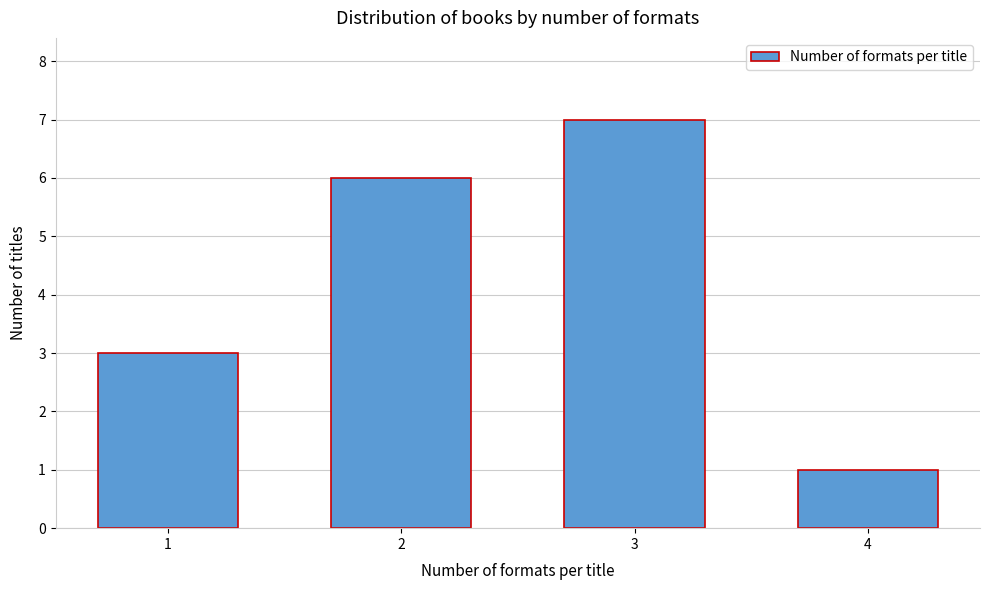

Reading left to right, transcribe all the data shown in this chart.

3	6	7	1